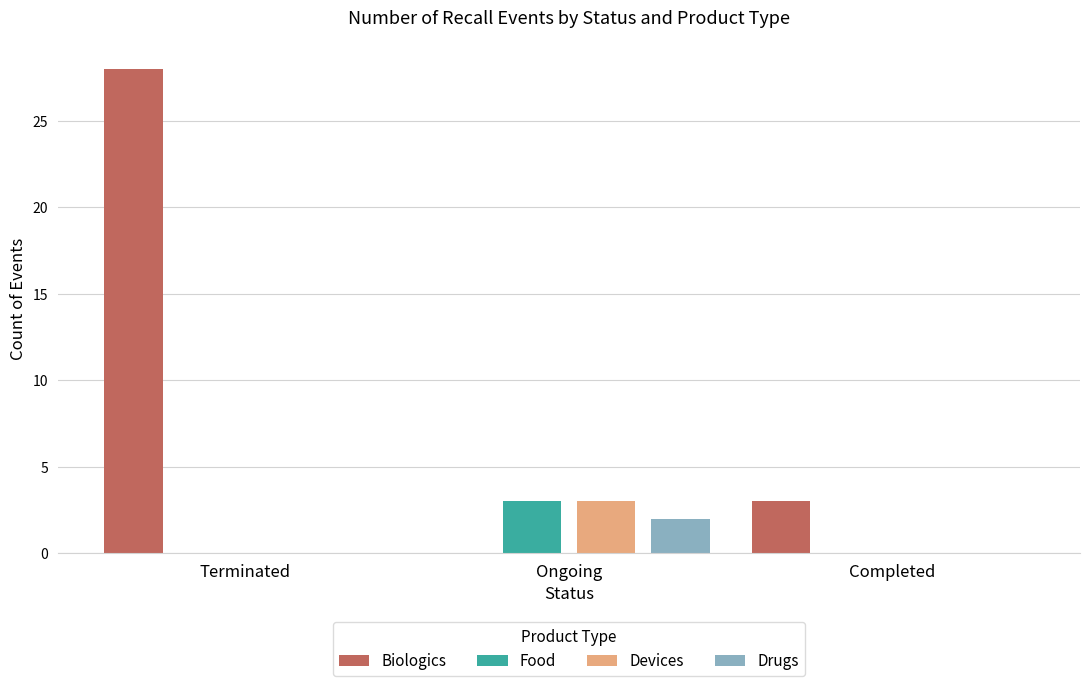

Which series has the largest total across all categories?

Biologics